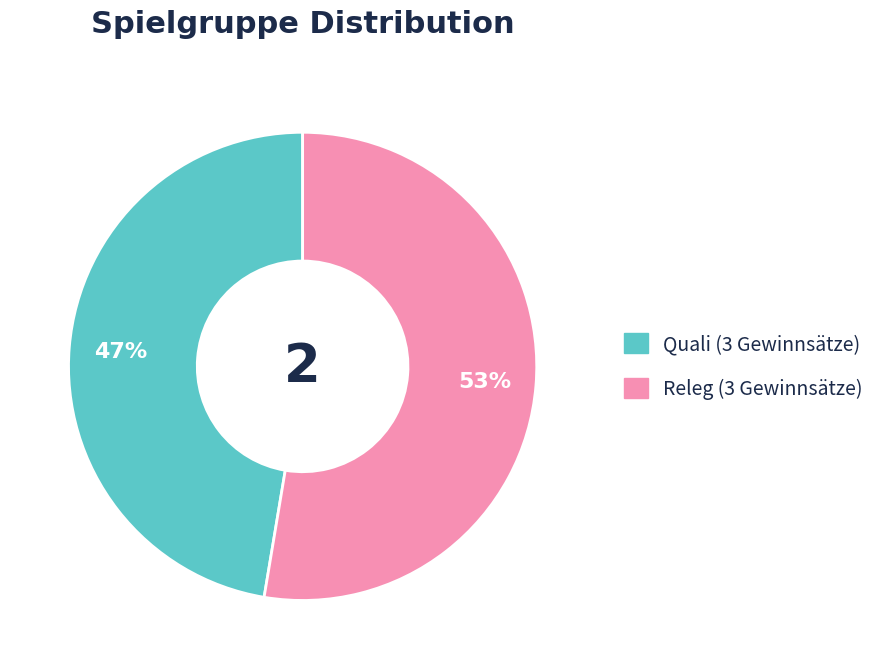

To the nearest percent, what is the average slice percentage?

50%